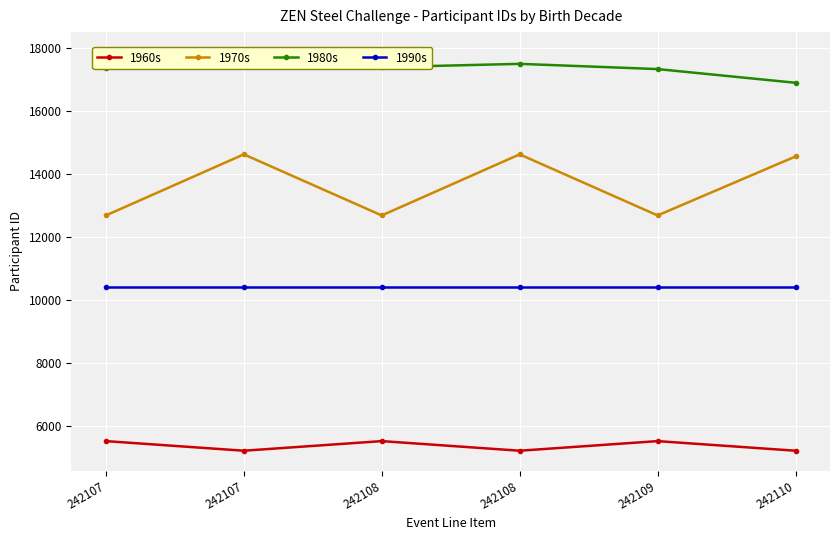

Is the value of 1980s at 242107 greater than the value of 1960s at 242108?

Yes